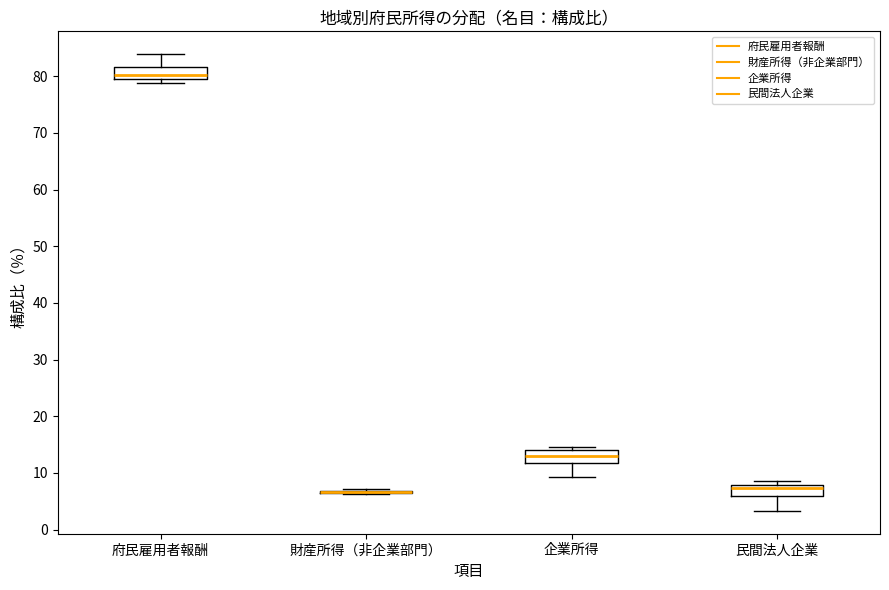

Reading left to right, read every box against the y-axis: the position of its median line, the range the box covers, and the ends of its whiskers. The values are not printed on the chart, so give them approximately, as read against the axis.

府民雇用者報酬: median 80 (just above the box's lower edge), box 80 to 82, whiskers 79 to 84
財産所得（非企業部門）: box collapsed to a line at 7, whiskers 6 to 7
企業所得: median 13, box 12 to 14, whiskers 9 to 15
民間法人企業: median 7, box 6 to 8, whiskers 3 to 9